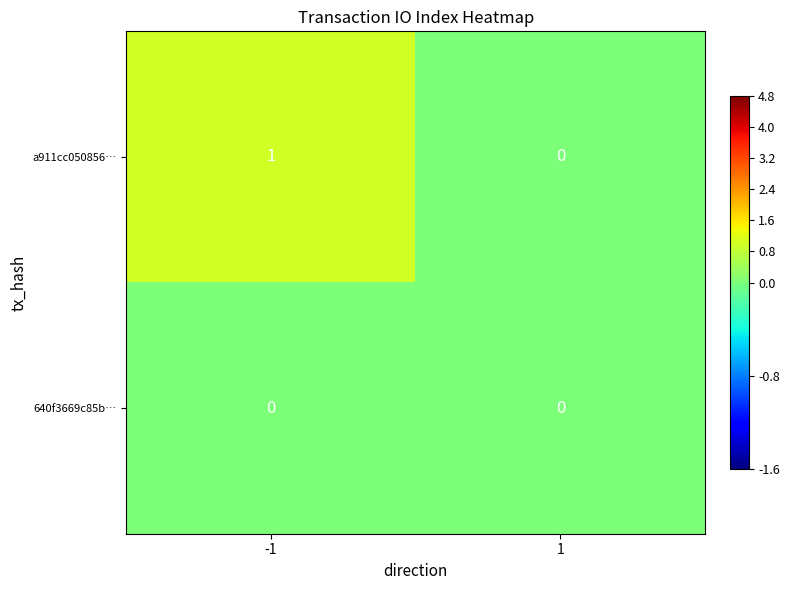

Rank the series at -1 from lowest to highest value.

640f3669c85b…, a911cc050856…